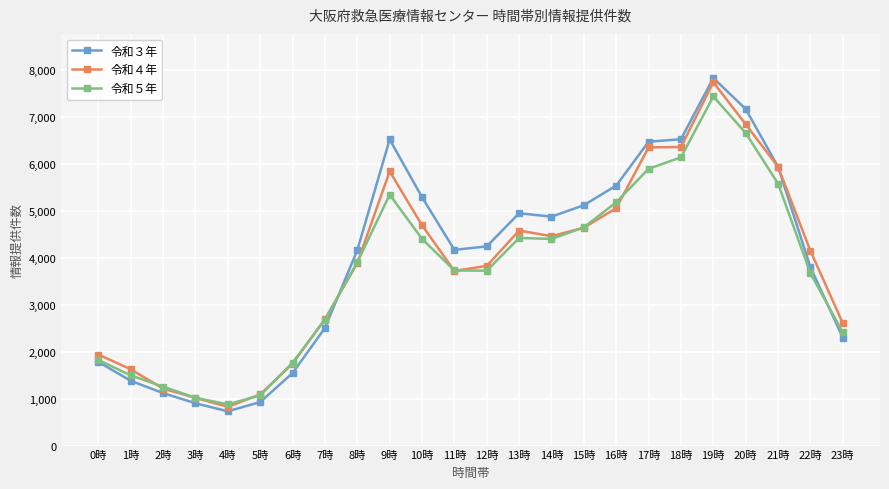

Which series has the largest range (max minus min)?

令和３年